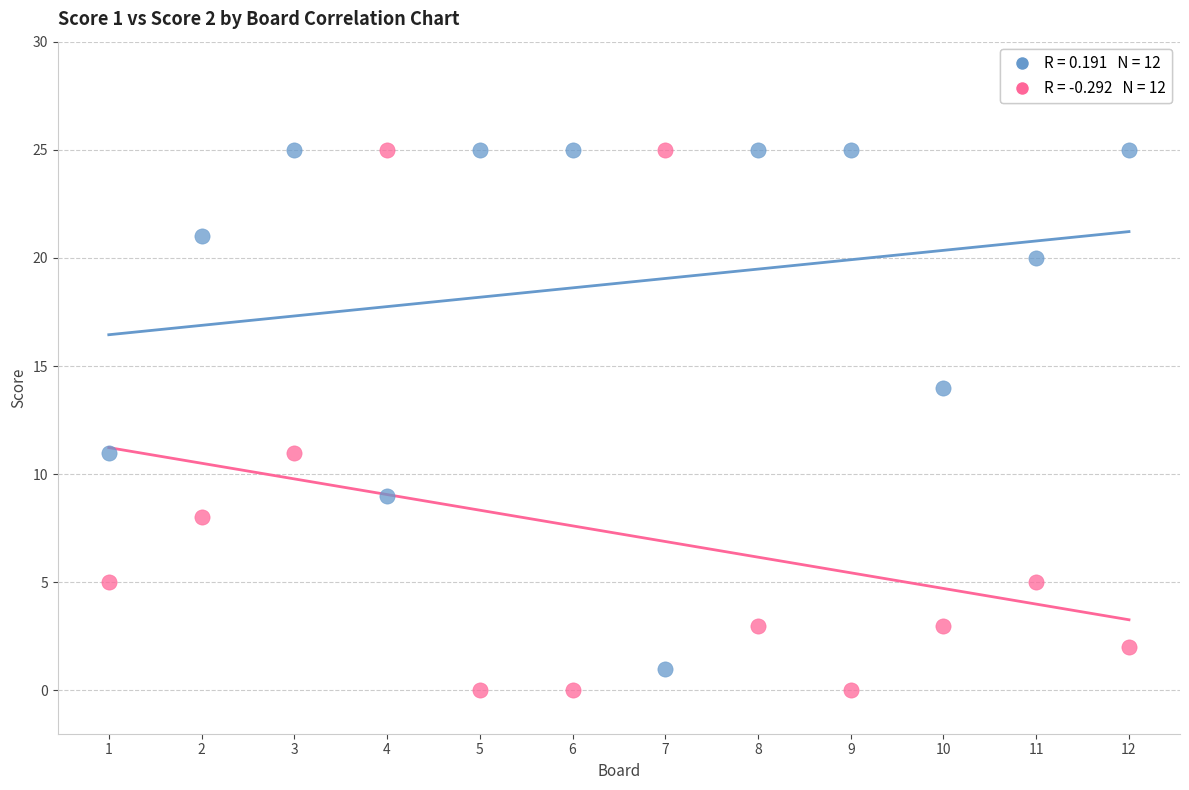

Across all data points, what is the range of Y values (max minus min)?

25